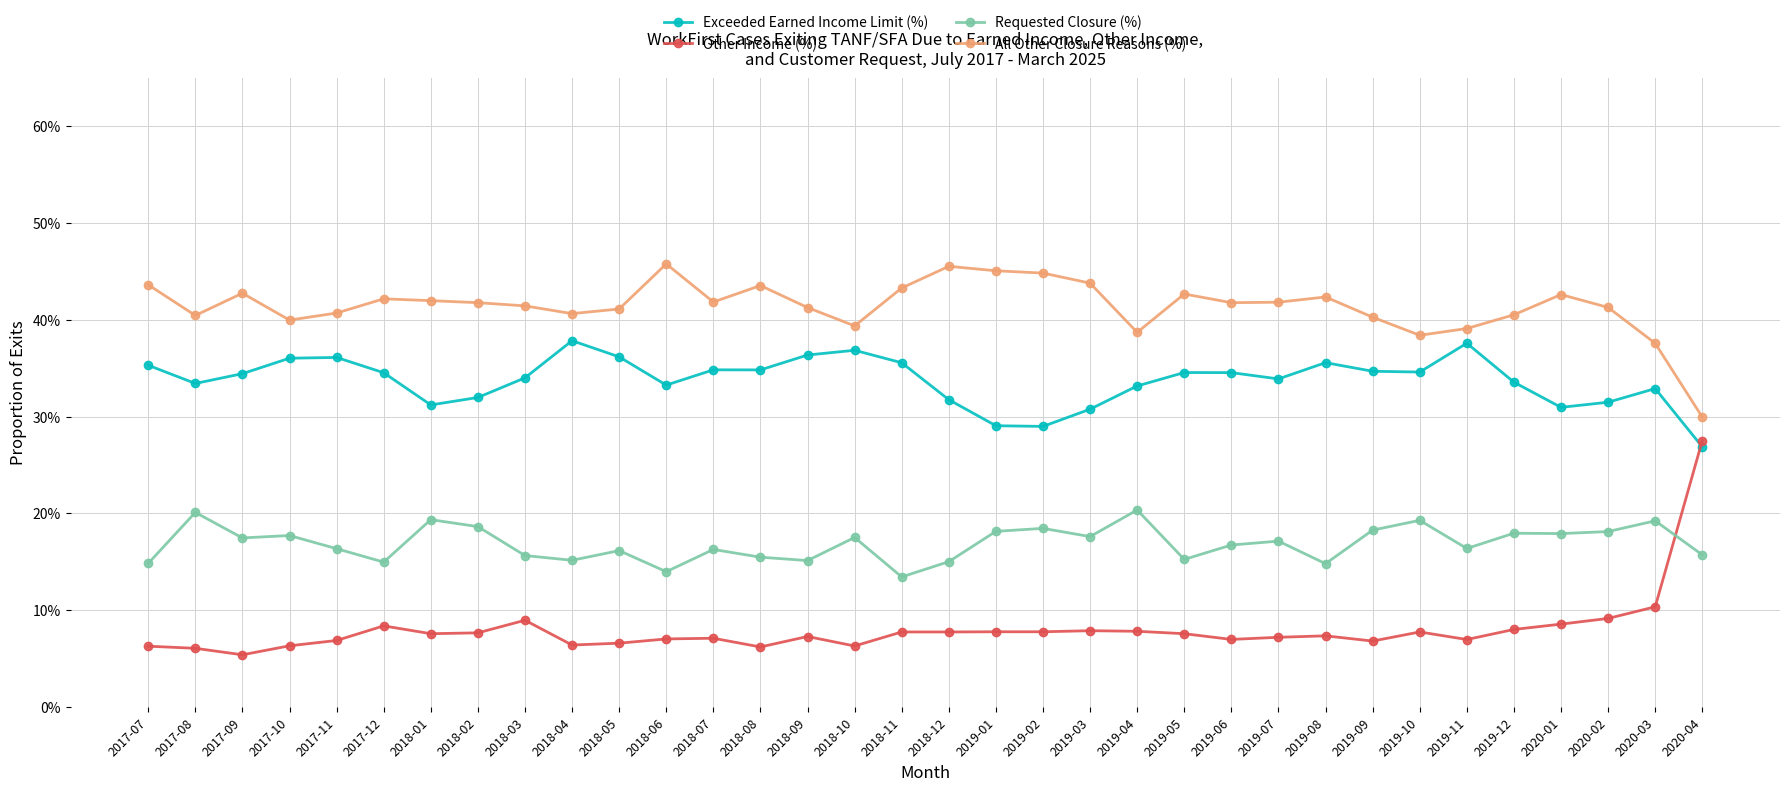

What is the label of the 25th point from the left?

2019-07